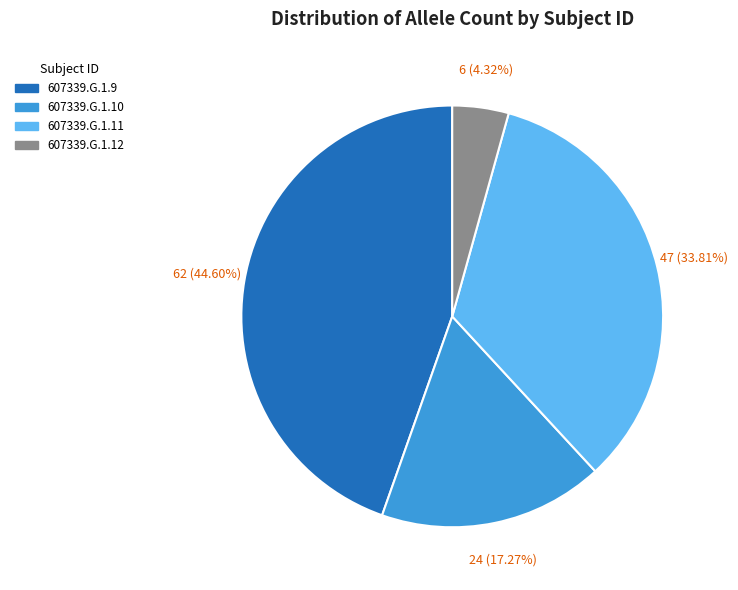

Combined, what portion of the pie is 607339.G.1.10 and 607339.G.1.11?

51.1%